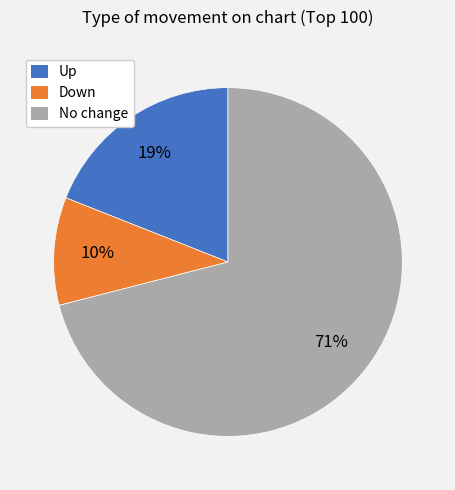

How many segments does this pie chart have?

3